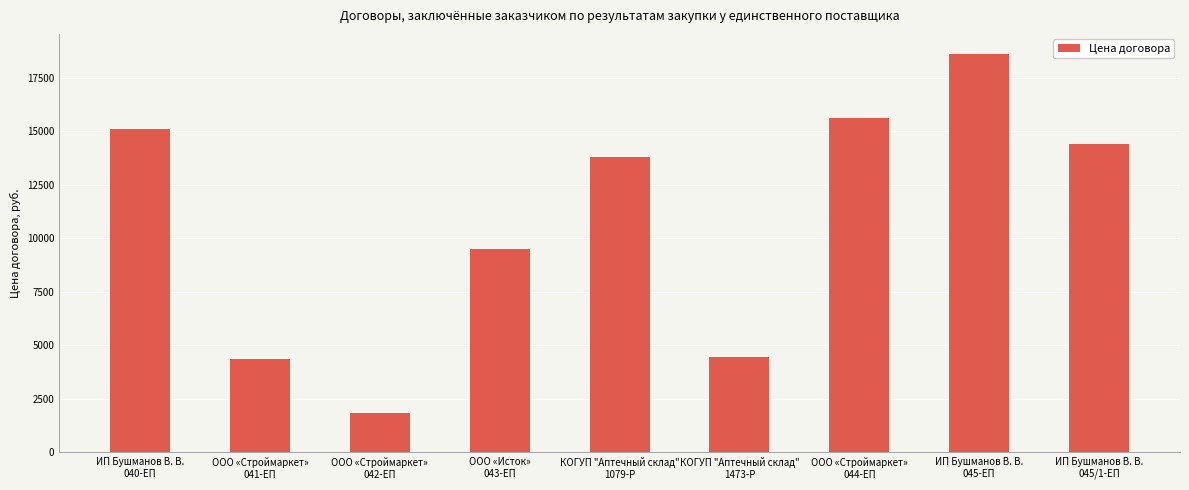

Which category has the highest value across all series?

ИП Бушманов В. В.
045-ЕП